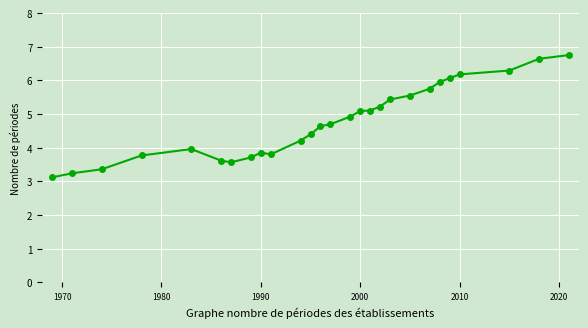

What is the greatest value displayed?

6.8